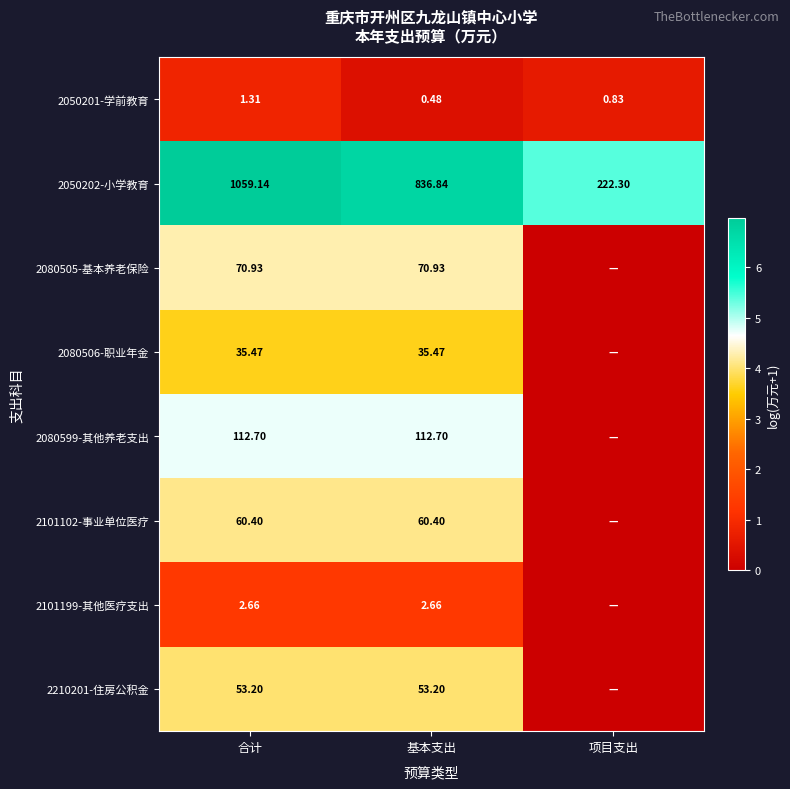

Where does the 2050202-小学教育 series first go above 836?

合计